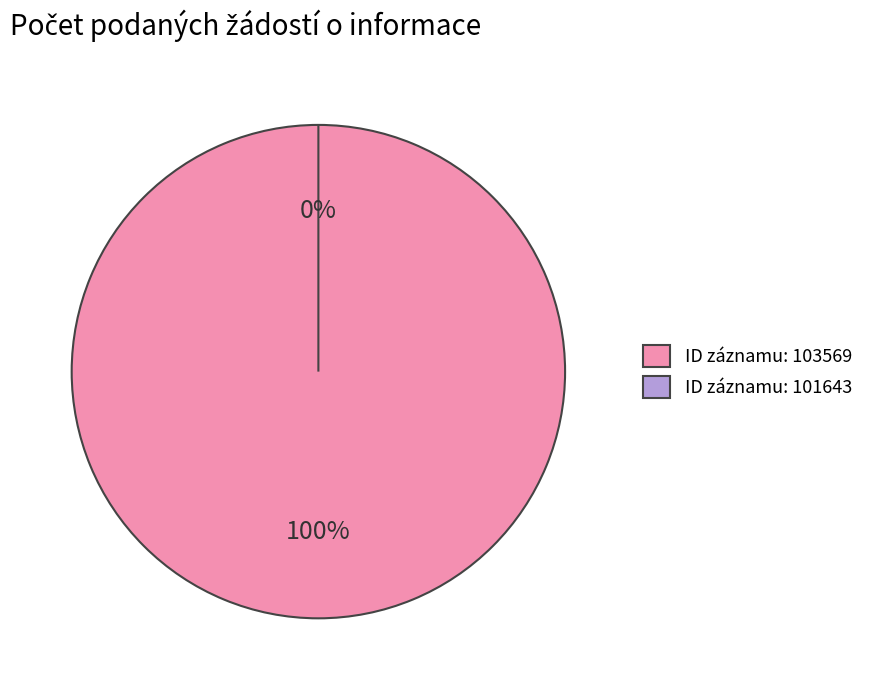

Is there a majority slice in this chart?

Yes